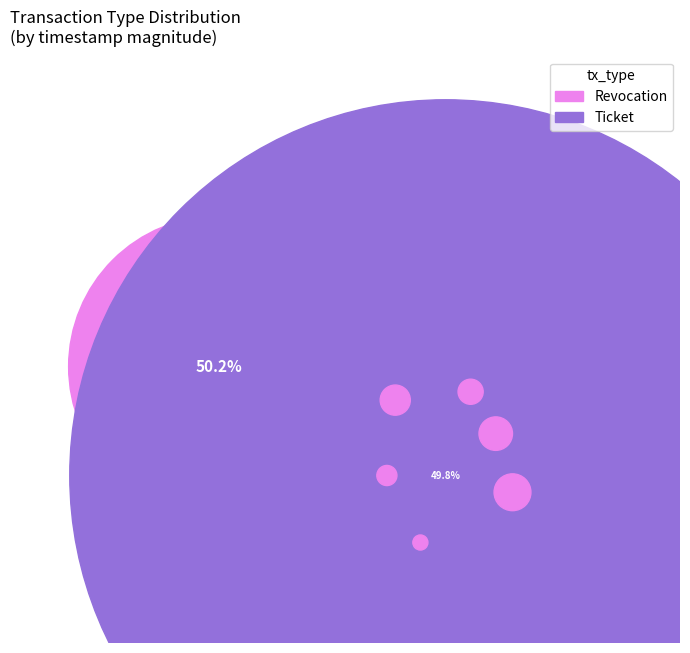

Which has a higher value, Ticket or Revocation?

Revocation